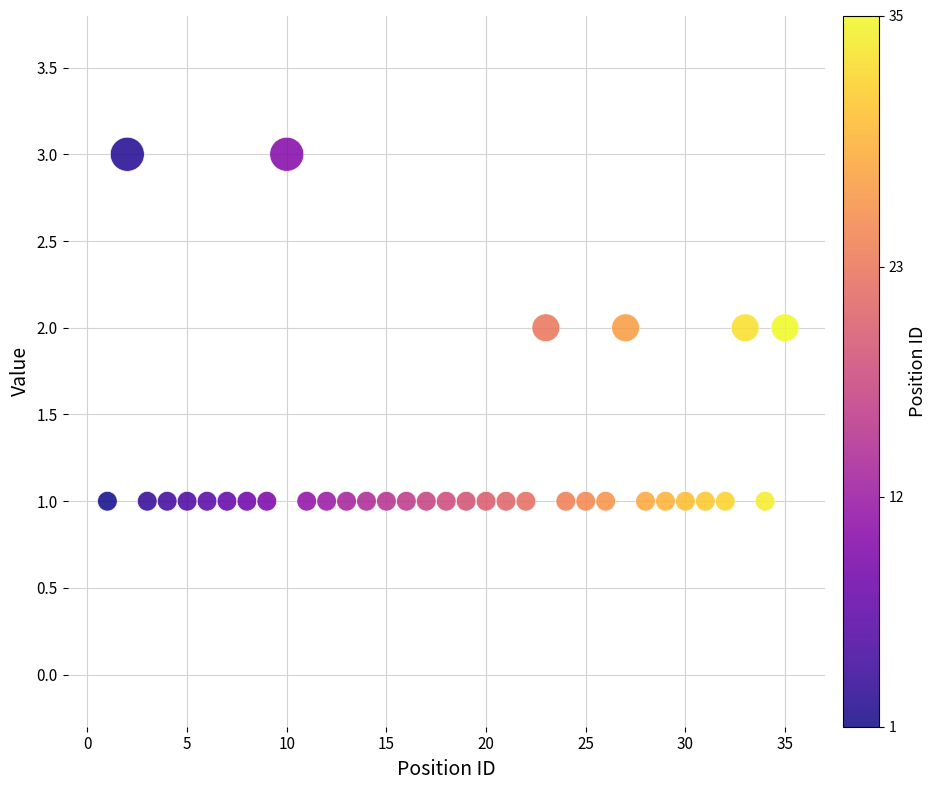

What is the range of X values (max minus min)?

34